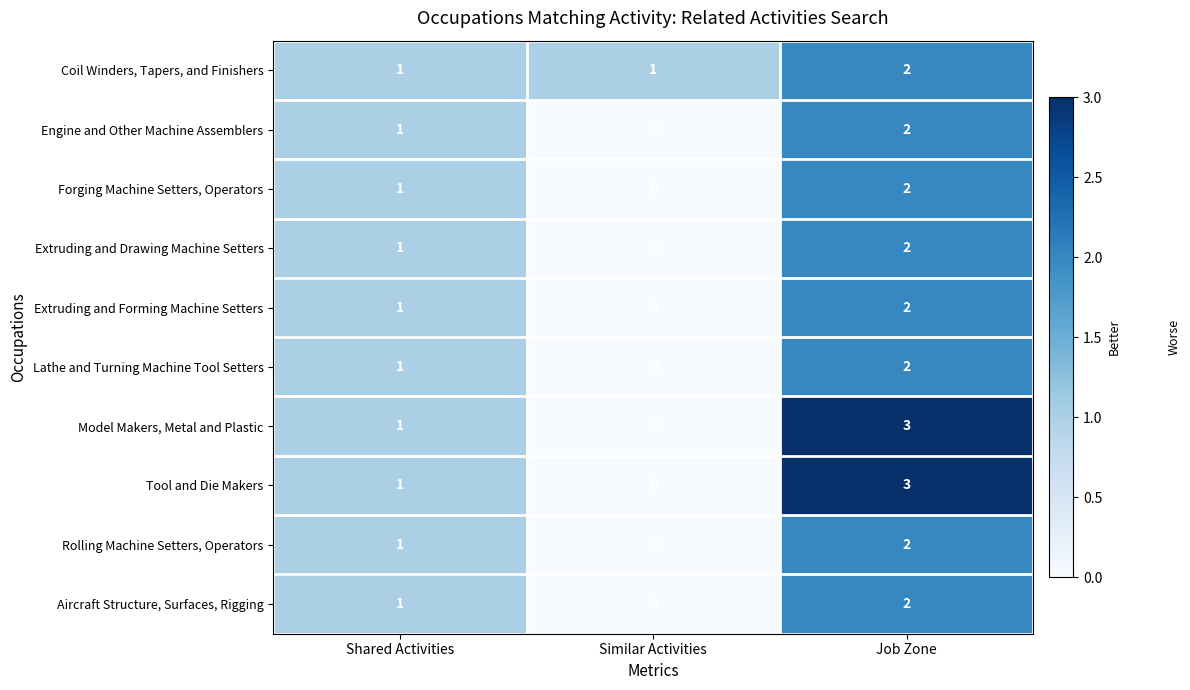

What is the greatest value displayed?

3